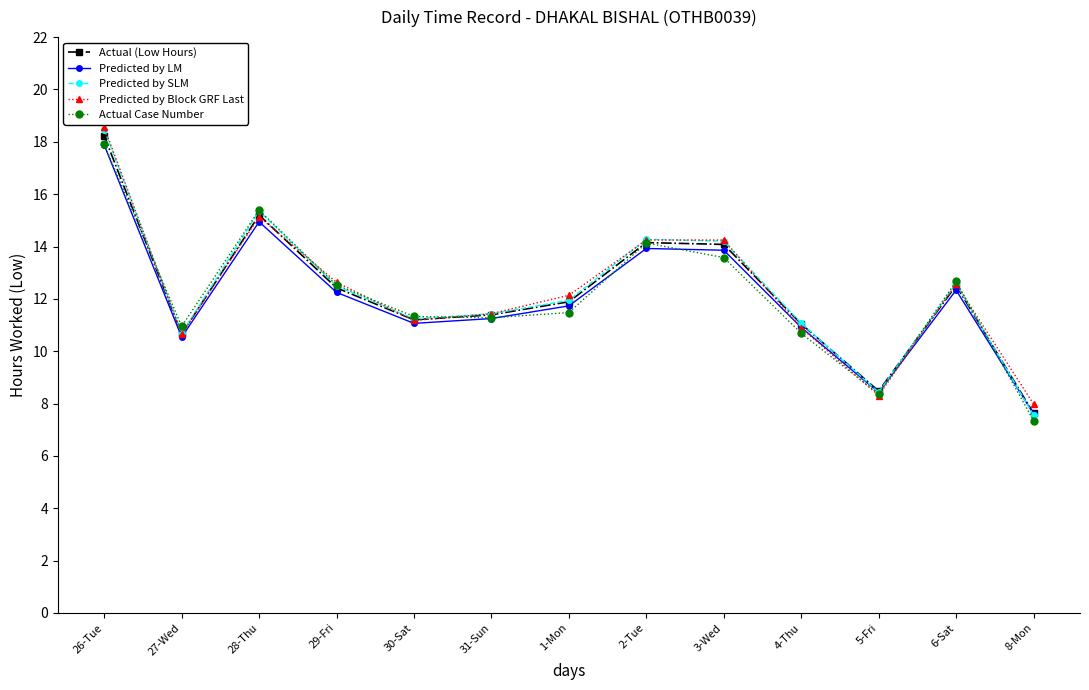

What is the sum of the Actual (Low Hours) values at 5-Fri and 4-Thu?

19.5